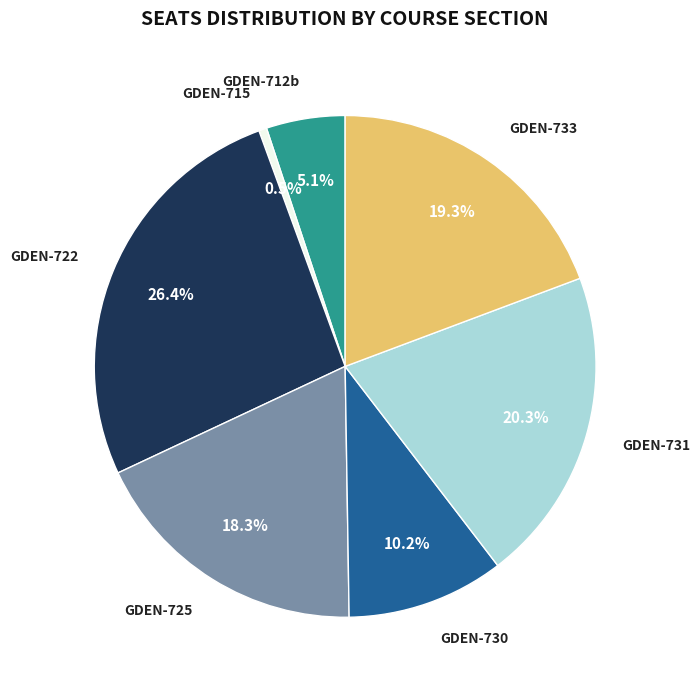

Is there a majority slice in this chart?

No